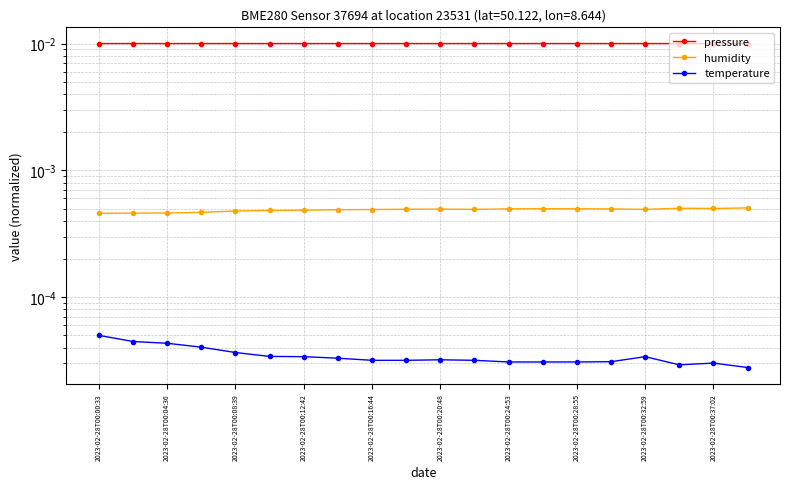

True or false: temperature has more than 0 interior local peaks.

True